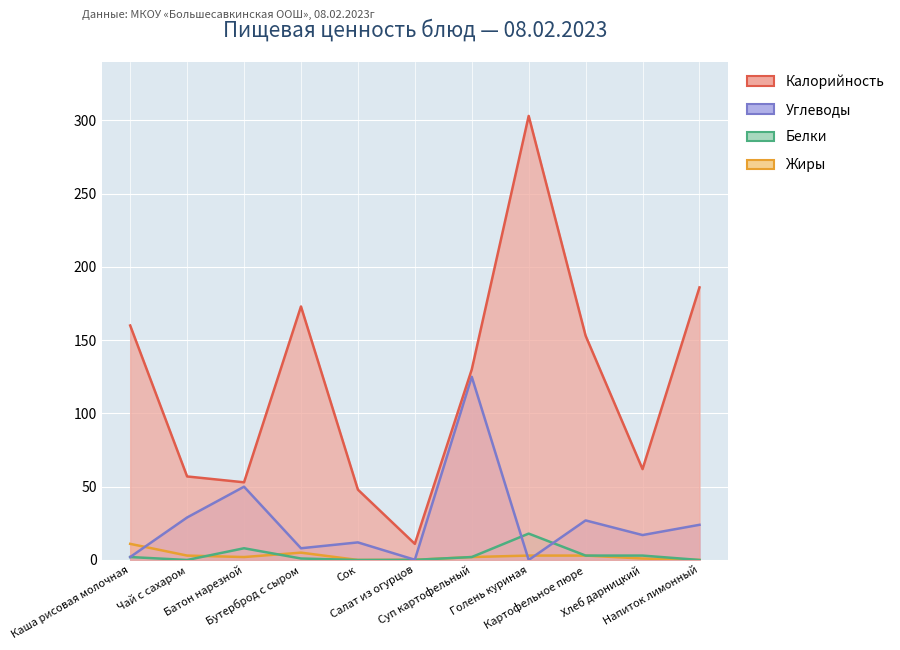

Which has a higher value, Напиток лимонный or Батон нарезной?

Напиток лимонный